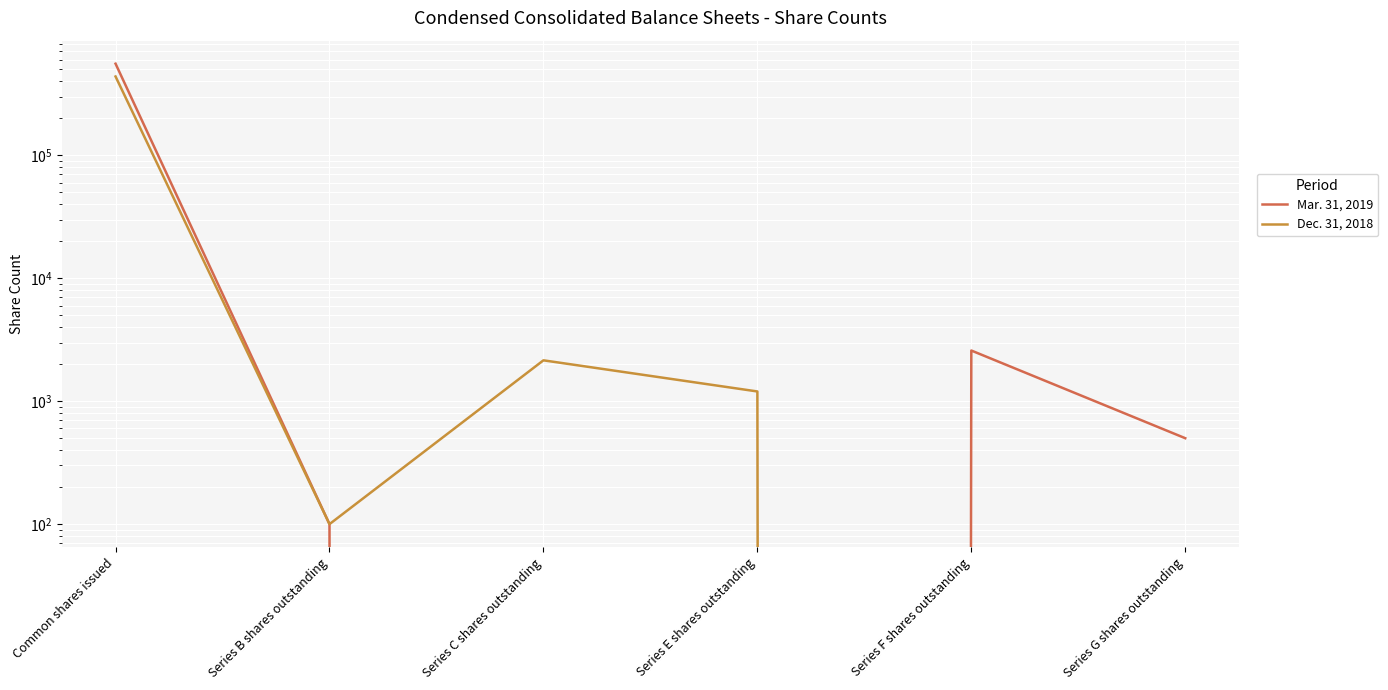

Which category has the highest value across all series?

Common shares issued